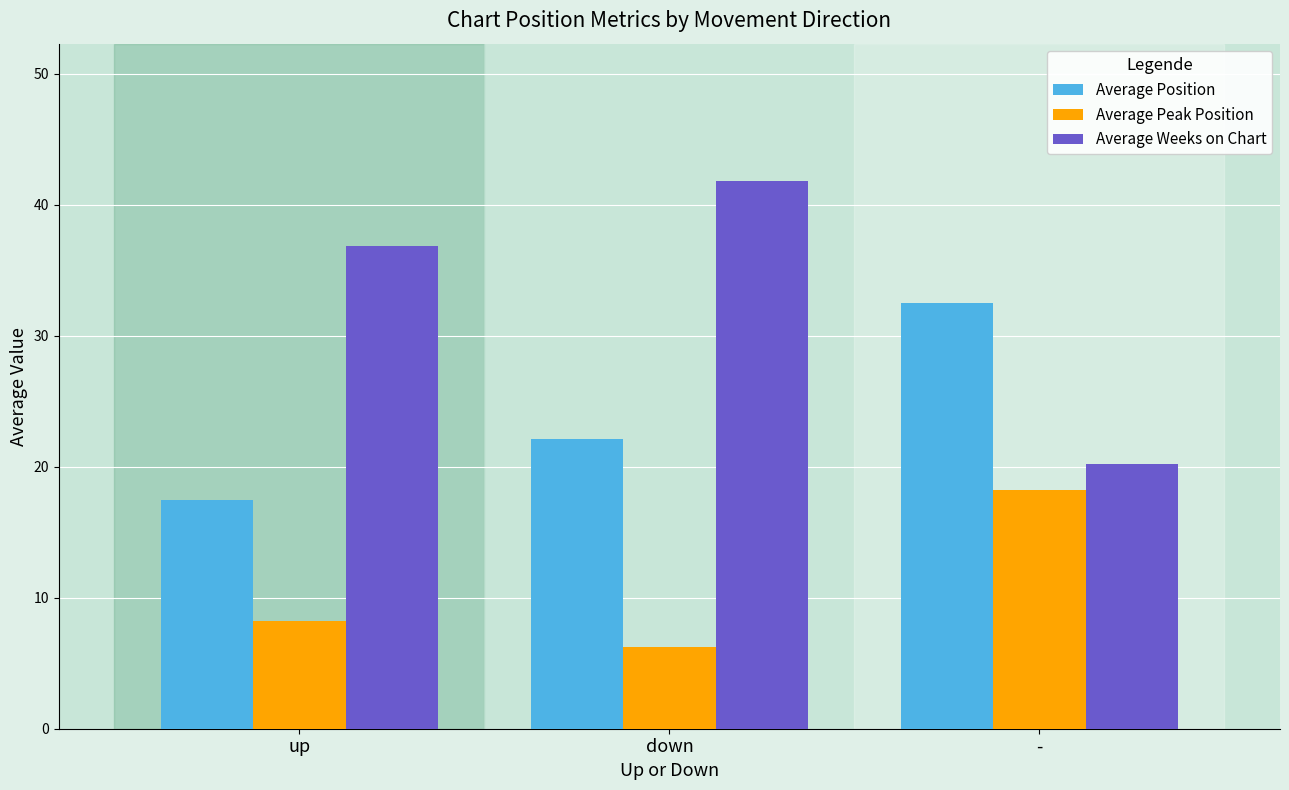

What is the greatest value displayed?

41.8